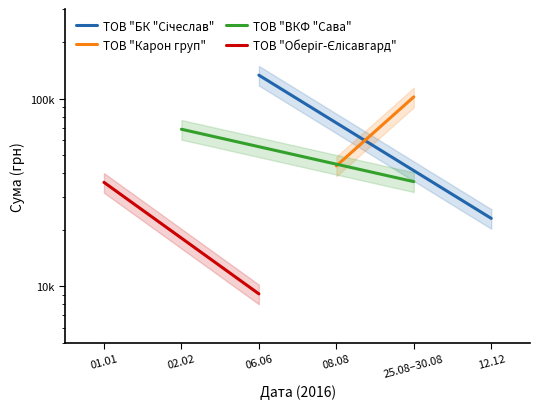

What are all the series names shown in the legend?

ТОВ "БК "Січеслав", ТОВ "Карон груп", ТОВ "ВКФ "Сава", ТОВ "Оберіг-Єлісавгард"